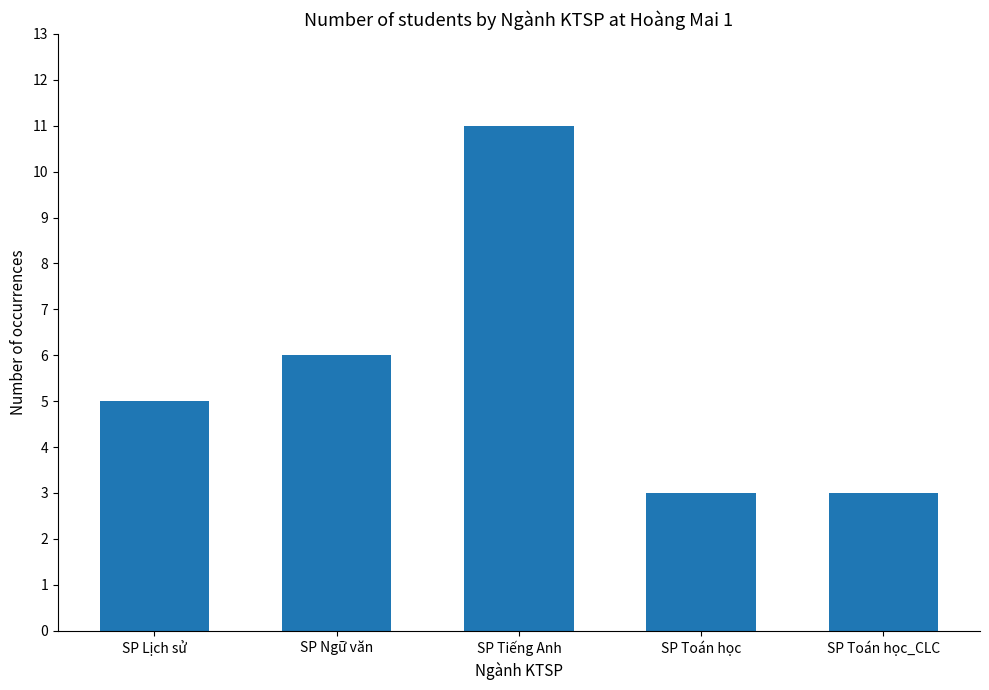

What is the ratio of the value at SP Toán học_CLC to the value at SP Toán học?

1.0